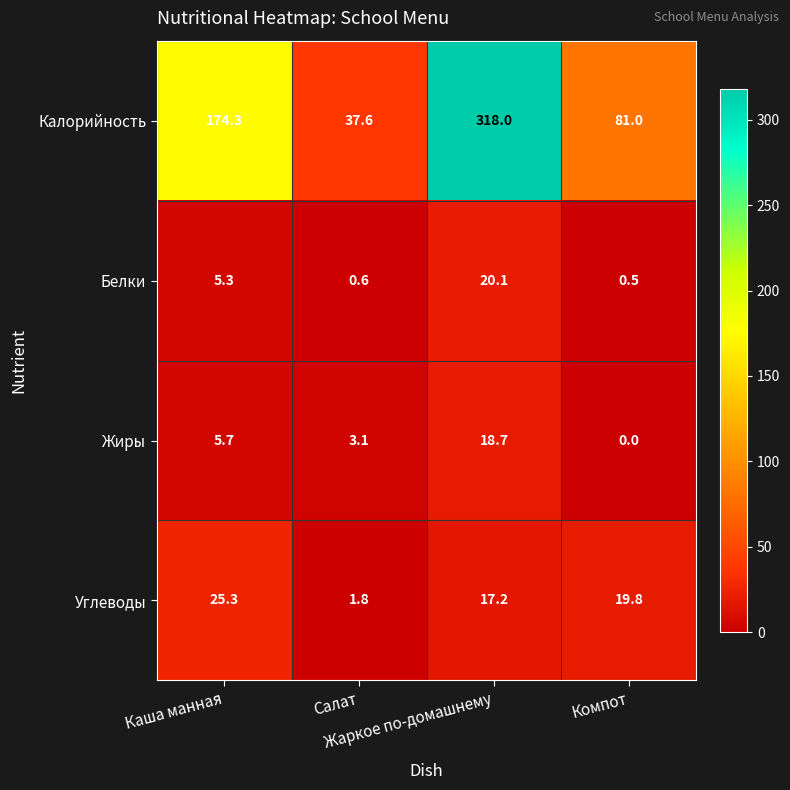

What is the highest value of the Жиры series?

18.7